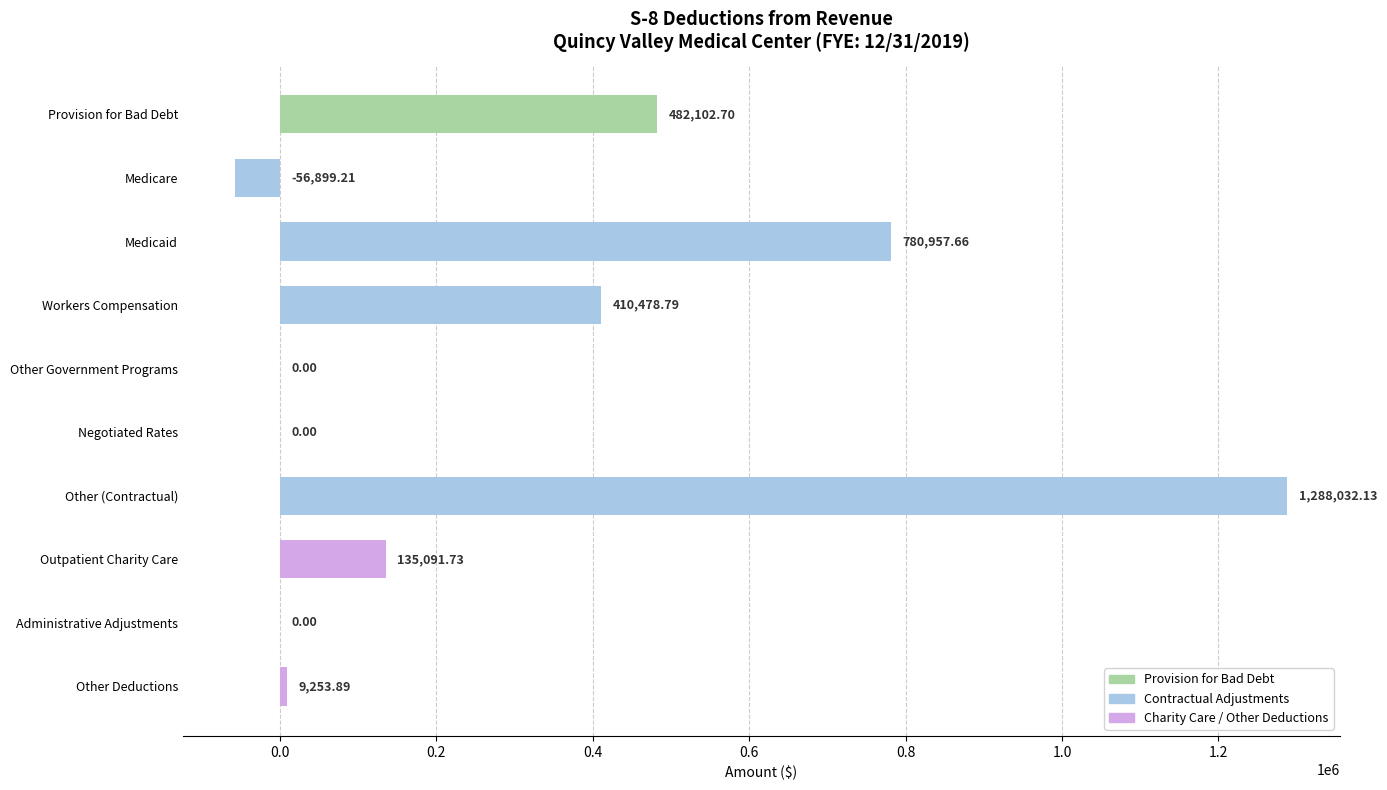

What is the sum of the values at Medicare and Outpatient Charity Care?

78192.5